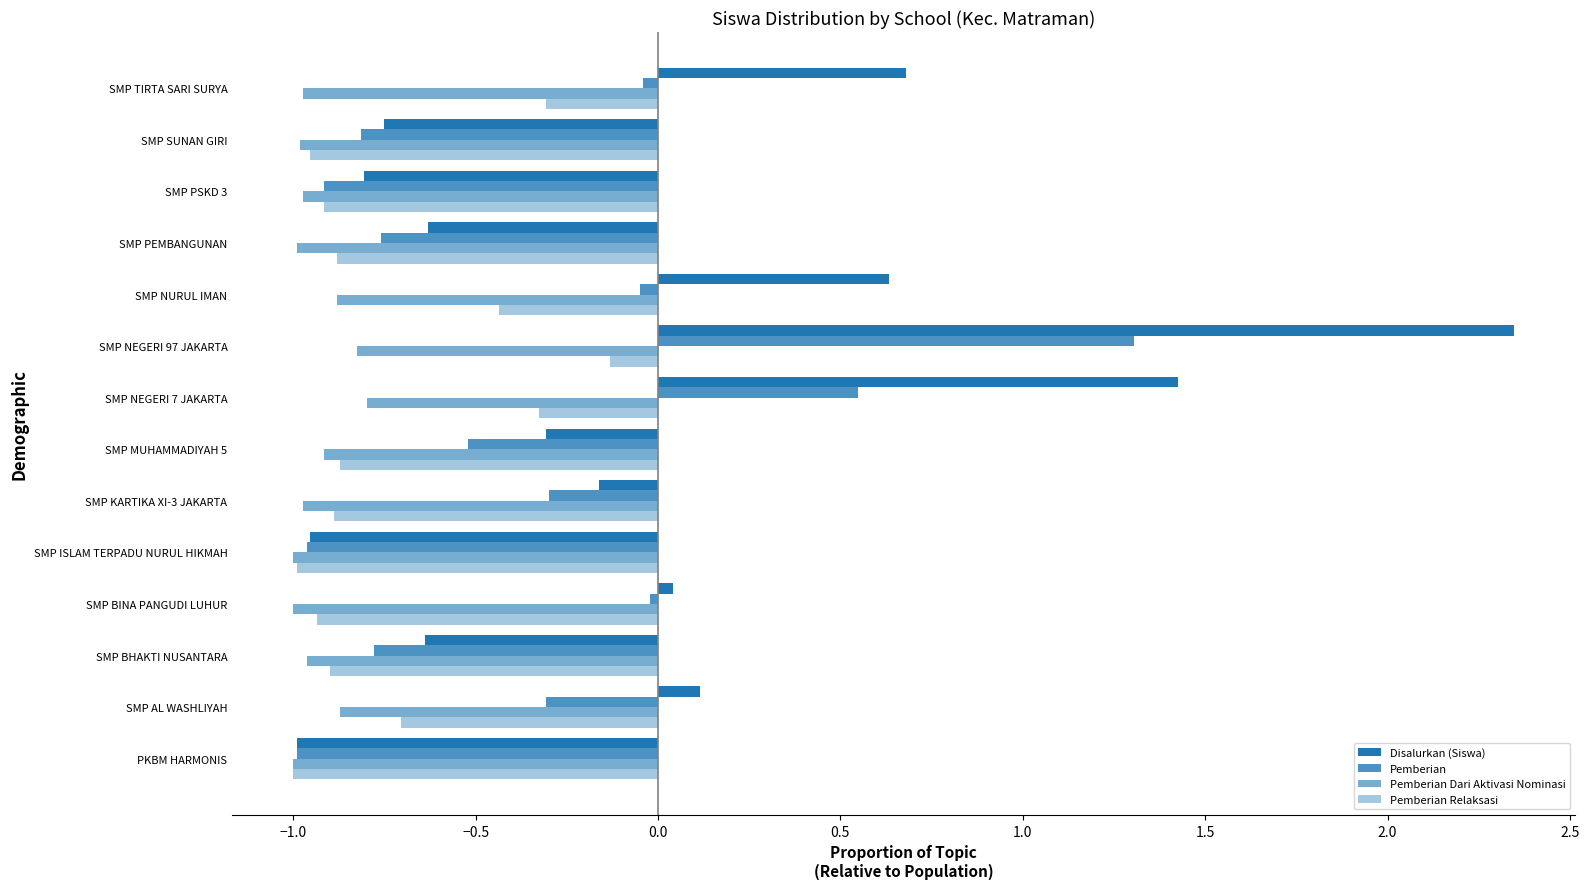

Reading left to right, what are all the values shown in this chart?

Disalurkan (Siswa): -1.0	0.1	-0.6	0.0	-1.0	-0.2	-0.3	1.4	2.3	0.6	-0.6	-0.8	-0.8	0.7
Pemberian: -1.0	-0.3	-0.8	-0.0	-1.0	-0.3	-0.5	0.5	1.3	-0.1	-0.8	-0.9	-0.8	-0.0
Pemberian Dari Aktivasi Nominasi: -1.0	-0.9	-1.0	-1.0	-1.0	-1.0	-0.9	-0.8	-0.8	-0.9	-1.0	-1.0	-1.0	-1.0
Pemberian Relaksasi: -1.0	-0.7	-0.9	-0.9	-1.0	-0.9	-0.9	-0.3	-0.1	-0.4	-0.9	-0.9	-1.0	-0.3